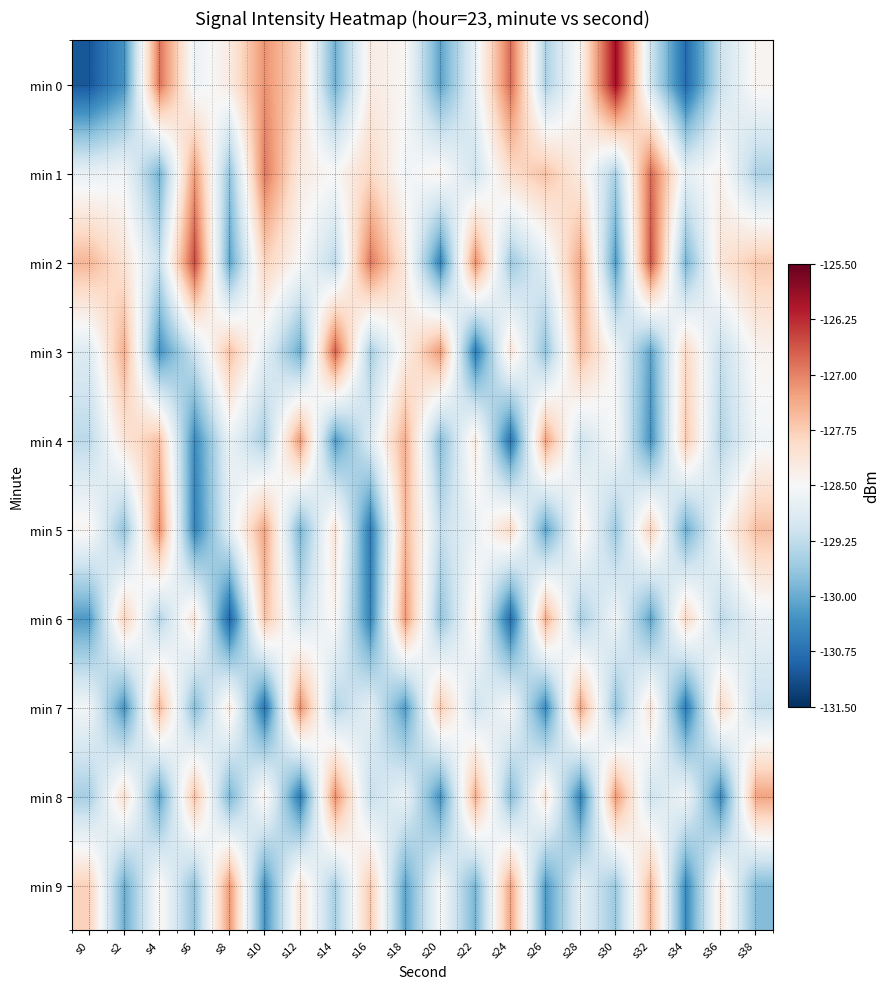

Between s32 and s16, which is larger?

s16